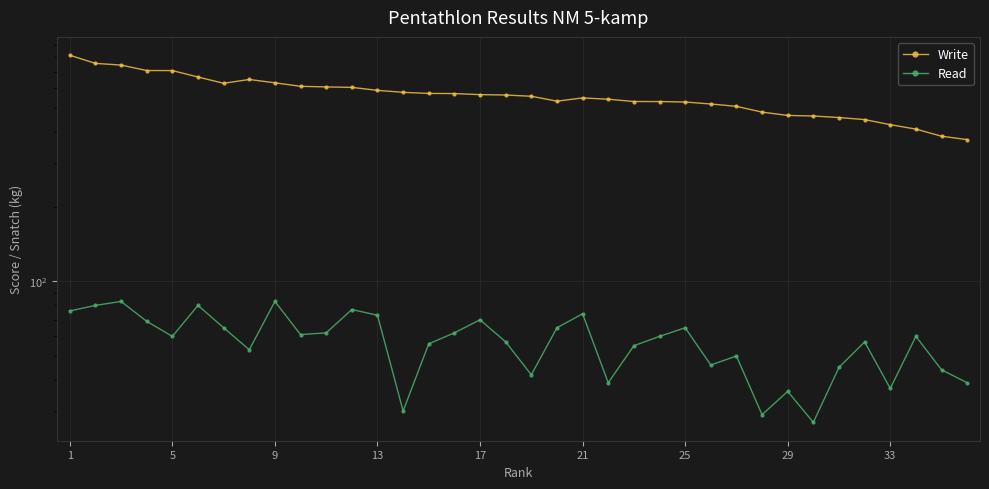

Is it true that Write equals 542.7 at 21?

True